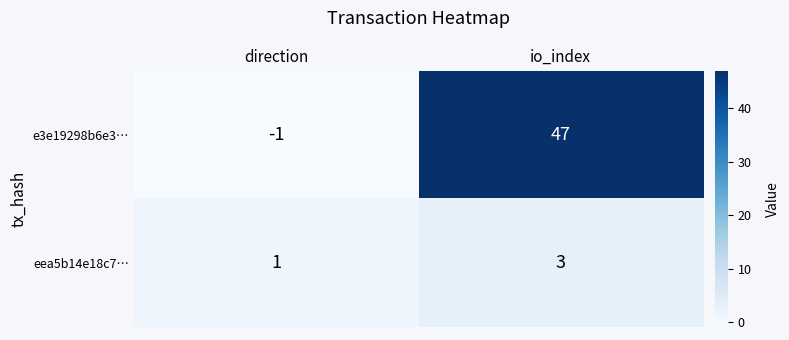

At which label is e3e19298b6e3… closest to 23?

direction